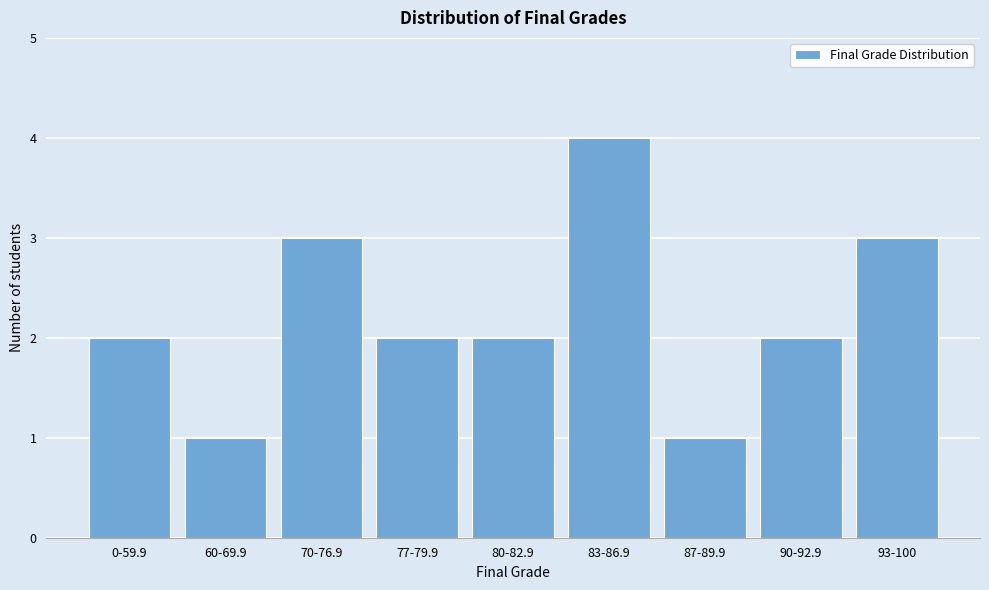

Reading right to left, transcribe all the data shown in this chart.

3	2	1	4	2	2	3	1	2